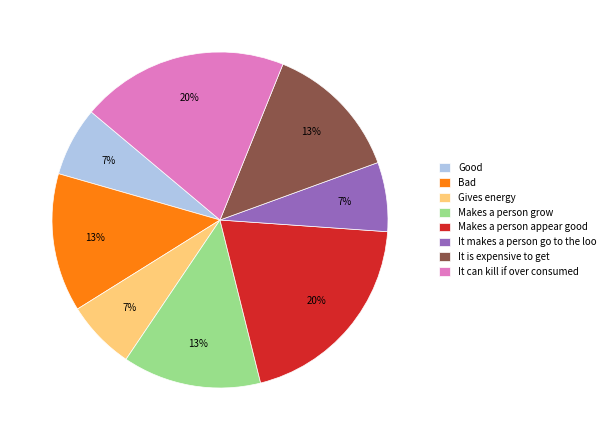

How many slices are in this pie chart?

8